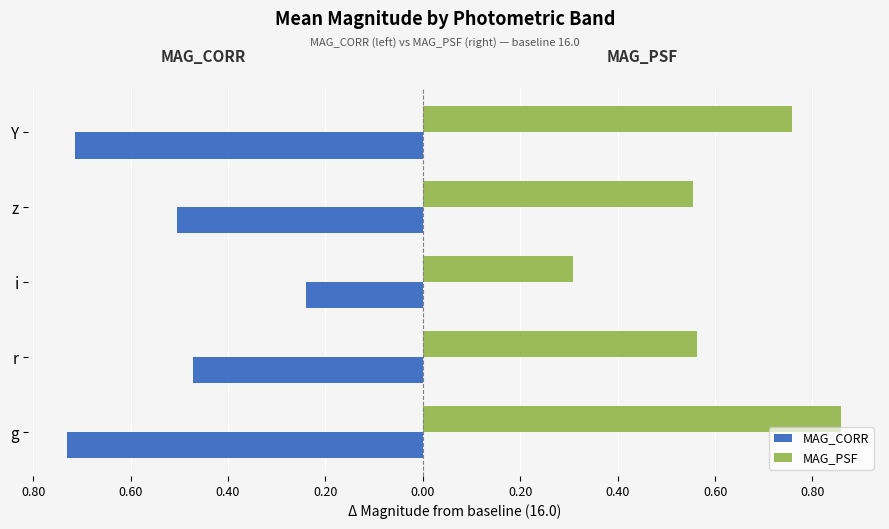

Rank the series by their maximum value, from lowest to highest.

MAG_CORR, MAG_PSF